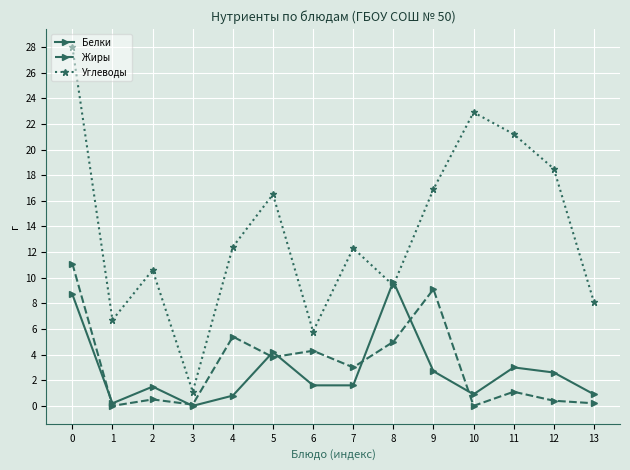

What is the difference between the Белки values at 12 and 0?

6.1